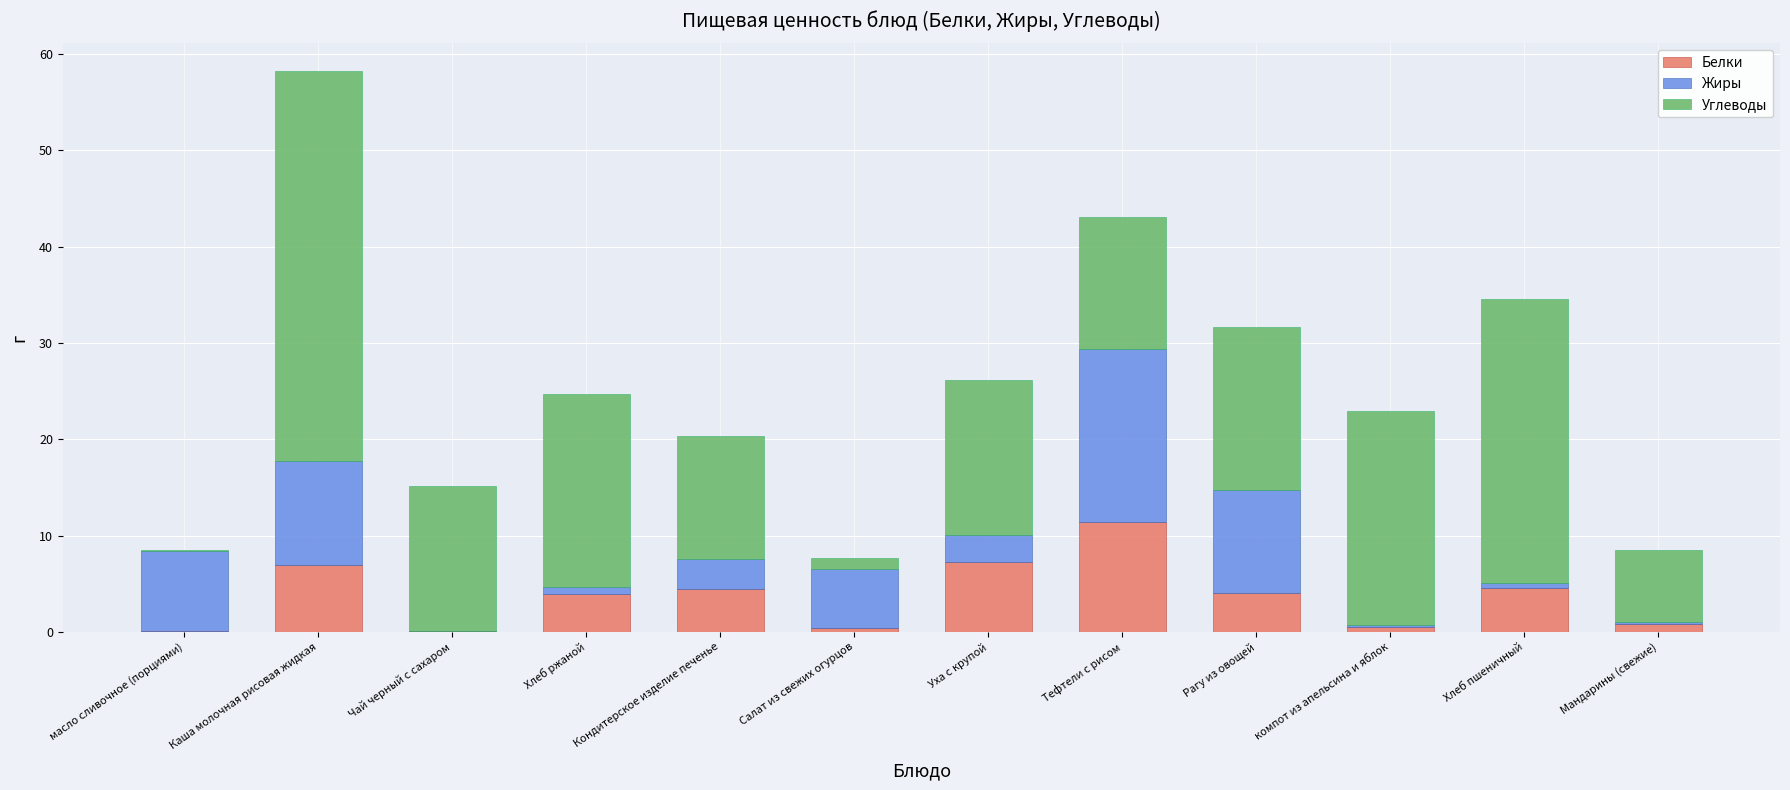

Is it true that Белки equals 12.4 at Уха с крупой?

False